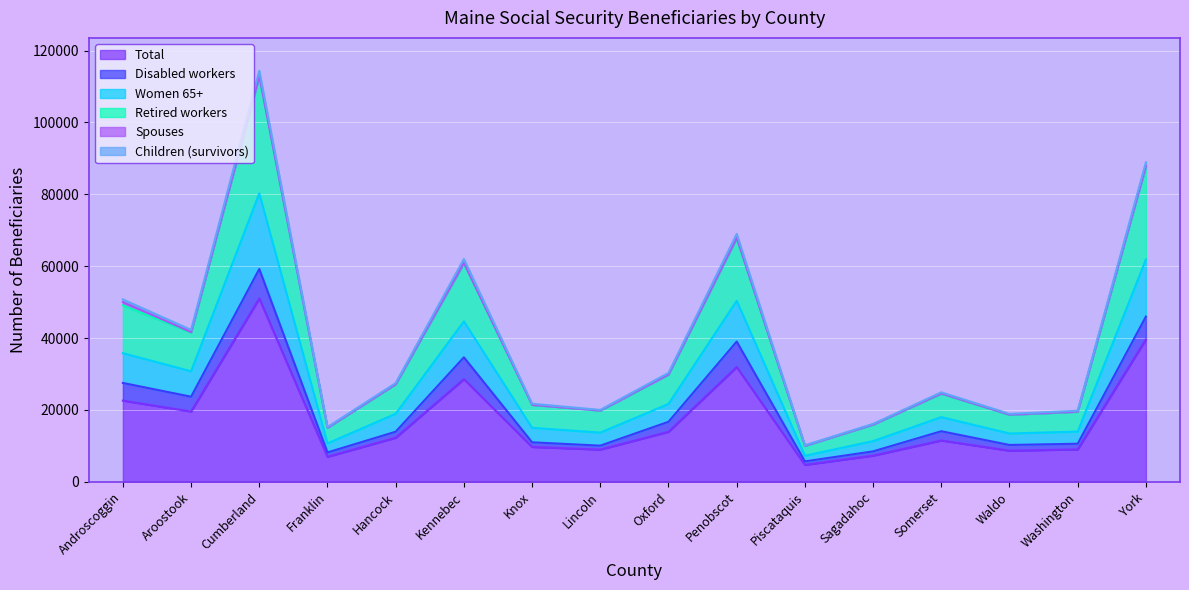

The Total series shows 18678 at Cumberland. True or false?

False